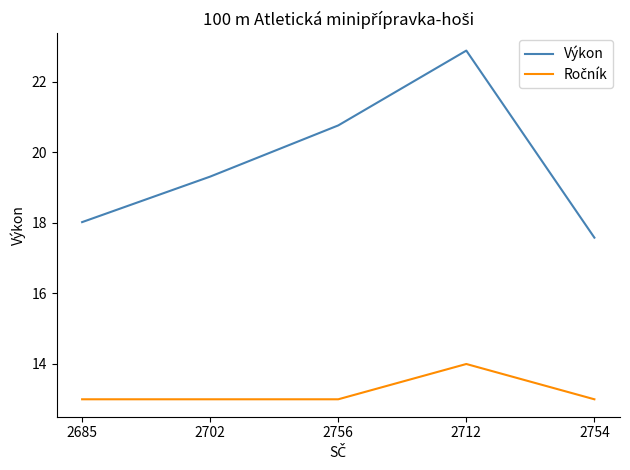

List the labels in order of Výkon value, smallest first.

2754, 2685, 2702, 2756, 2712